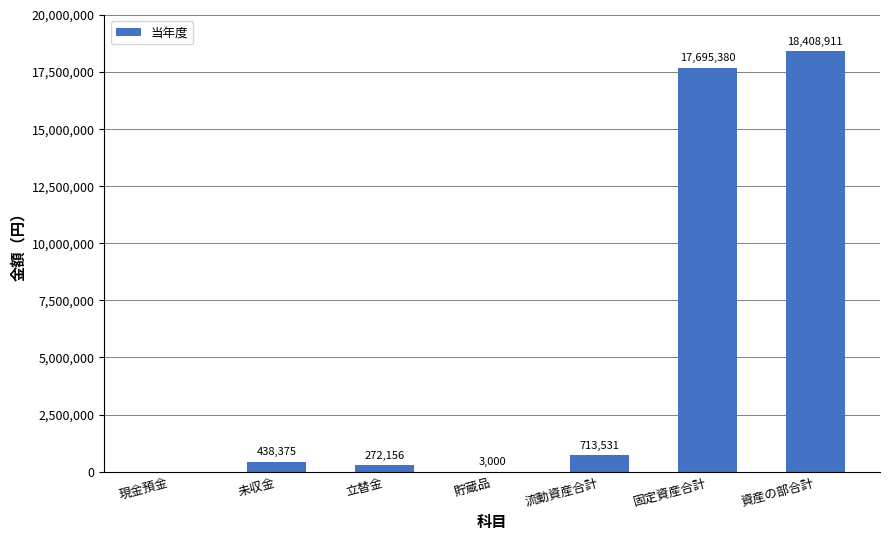

Are the bars horizontal?

No